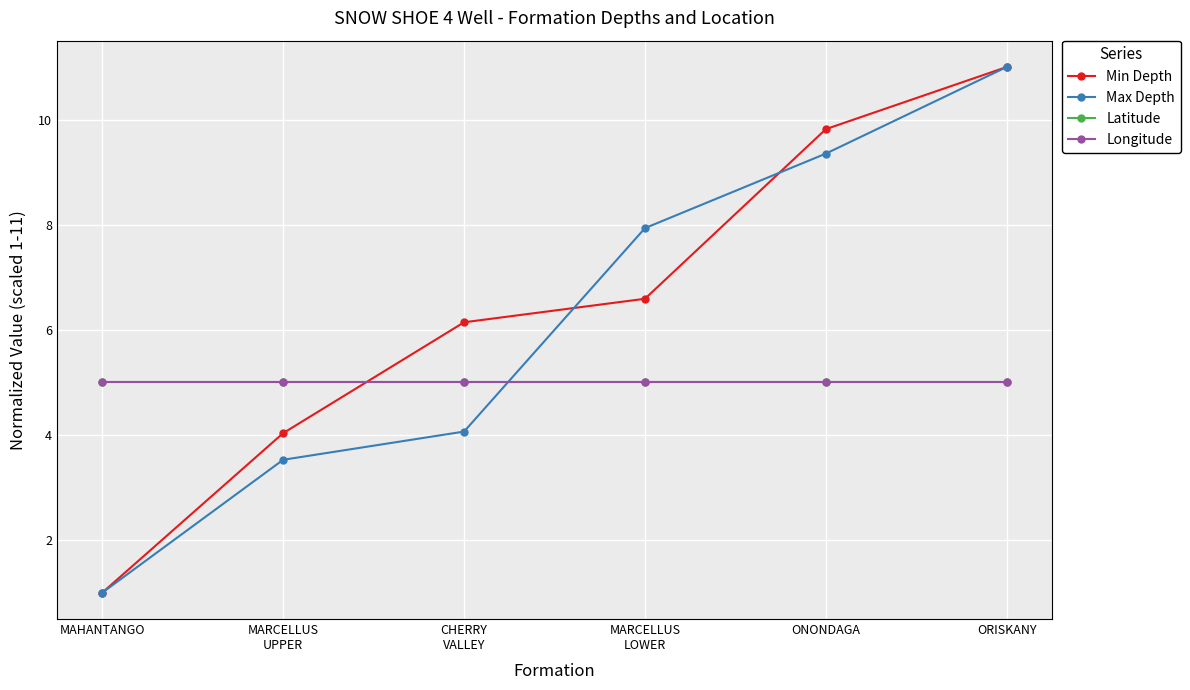

What is the label of the 1st point from the left?

MAHANTANGO